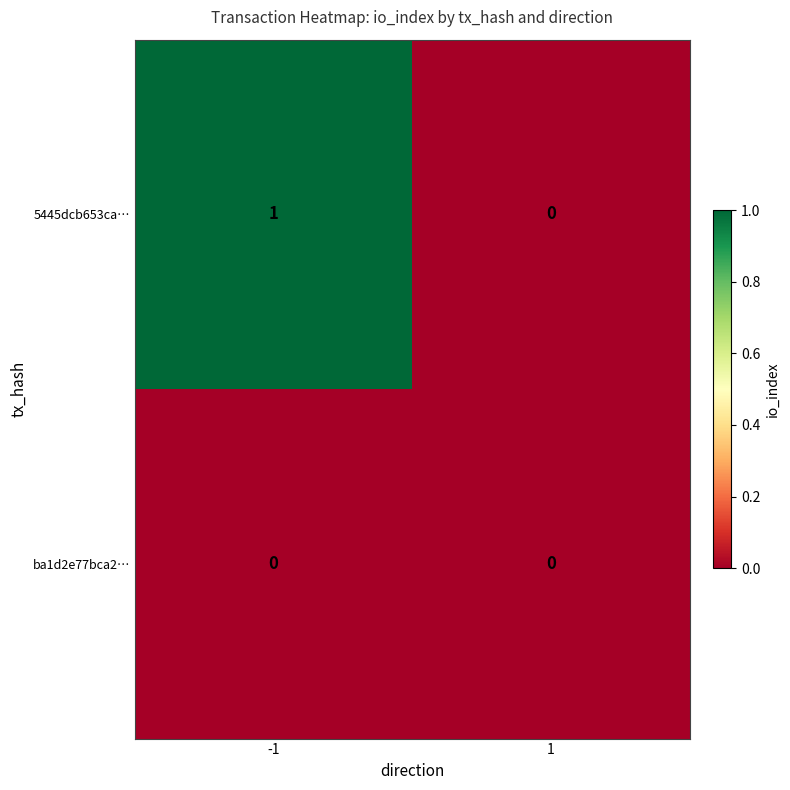

Between -1 and 1, which is larger?

-1